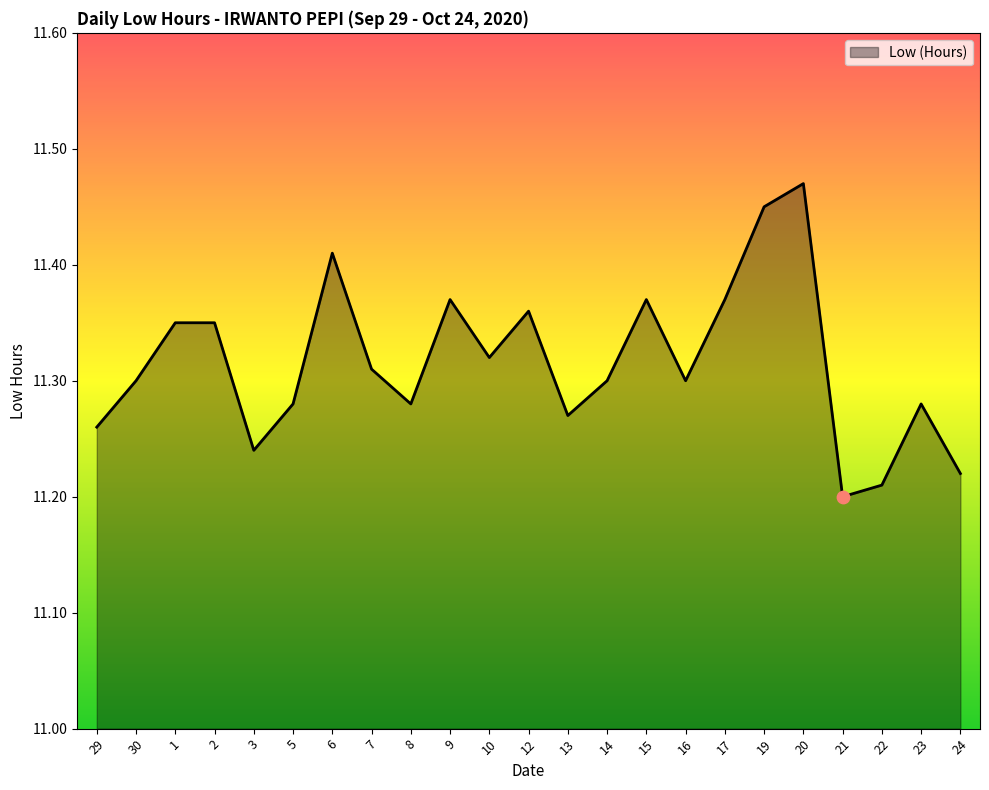

Between 1 and 10, which is larger?

1